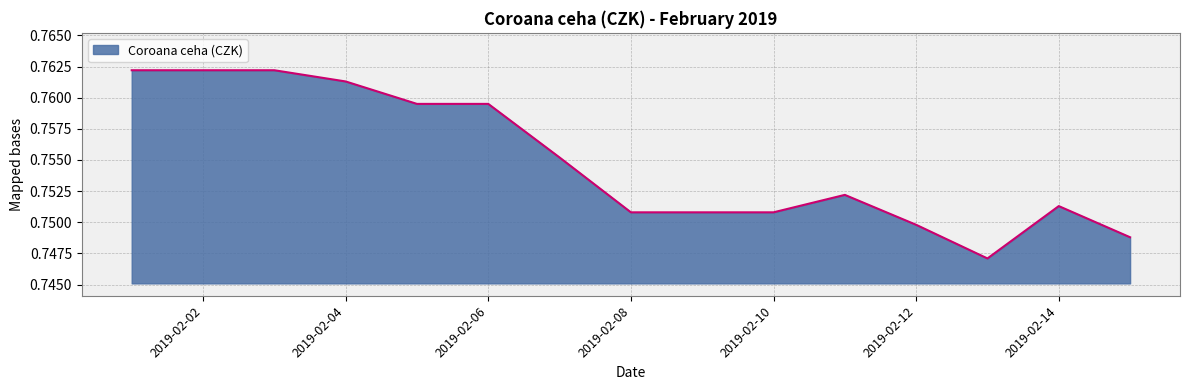

At which category does the data reach its first local peak?

2019-02-11